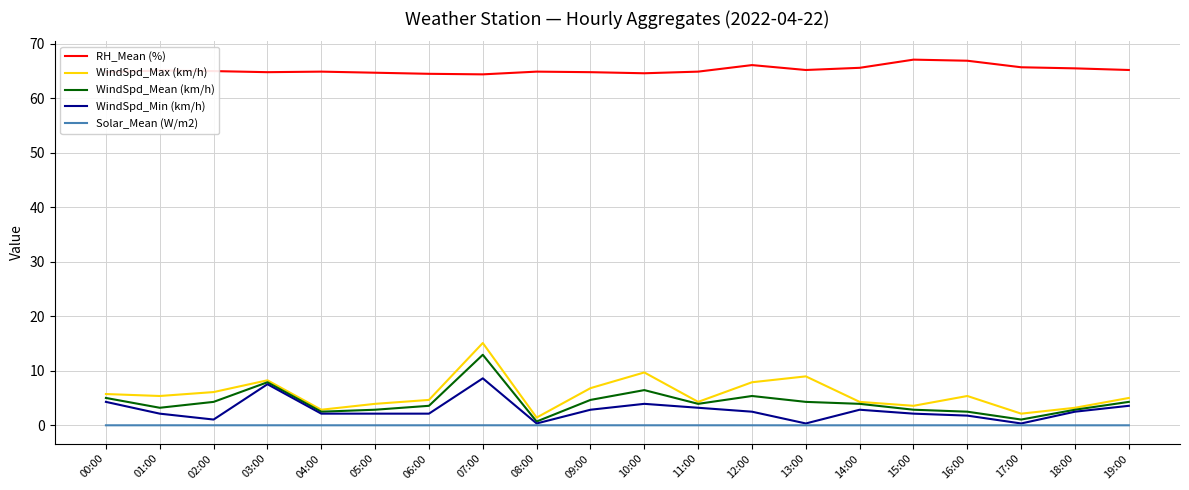

The WindSpd_Max (km/h) series shows 6.8 at 09:00. True or false?

True